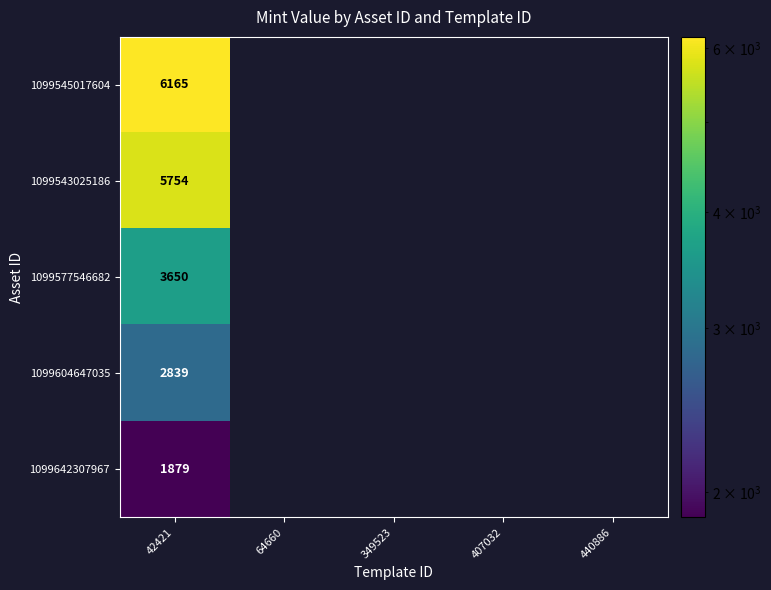

What is the difference between the highest and lowest values at 42421?

4286